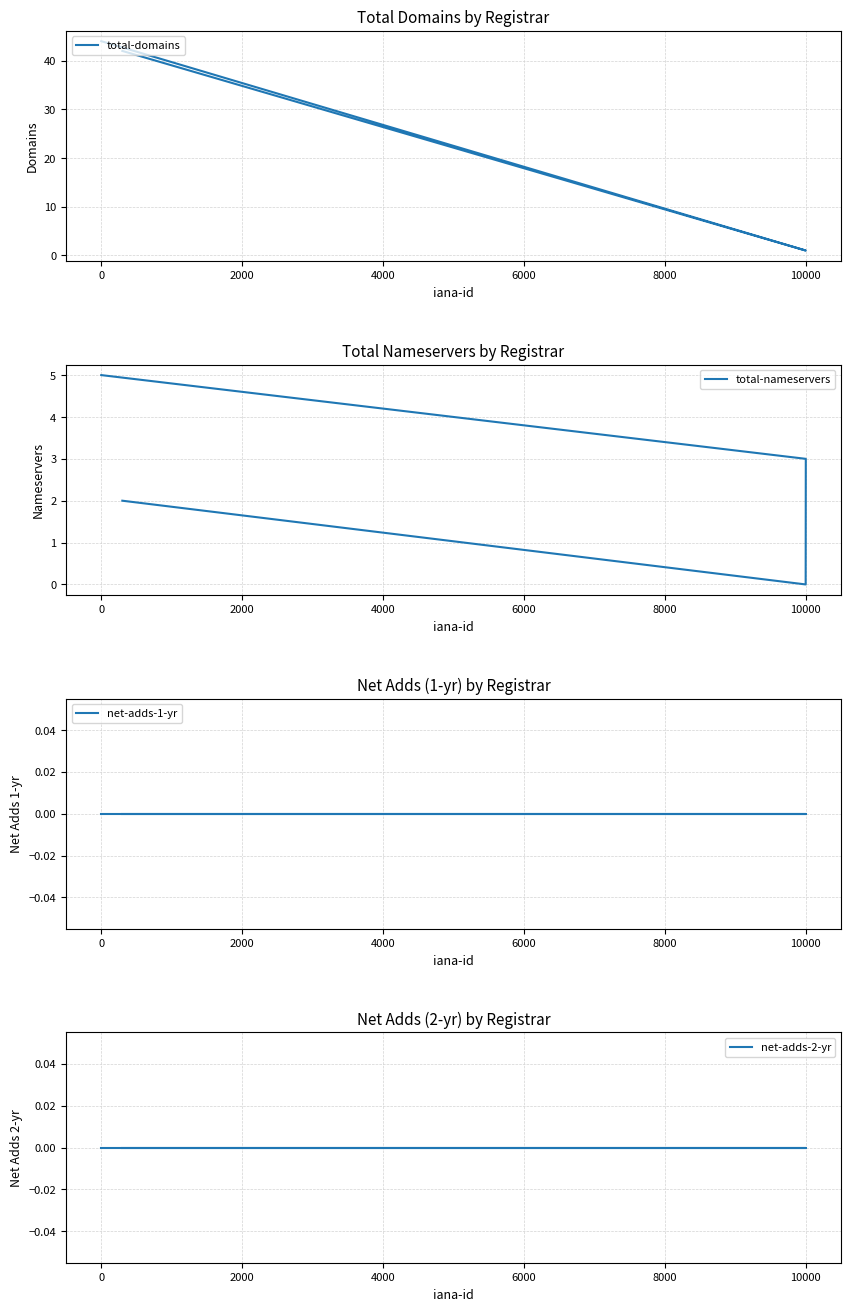

True or false: net-adds-1-yr has more than 2 interior local peaks.

False